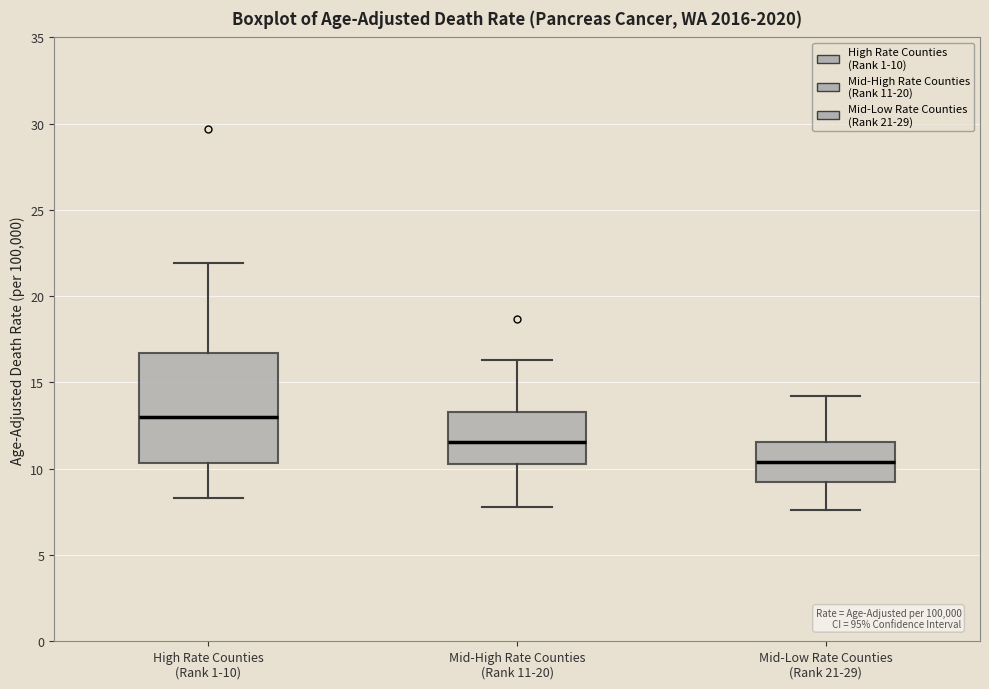

Reading left to right, read every box against the y-axis: the position of its median line, the range the box covers, and the ends of its whiskers. The values are not printed on the chart, so give them approximately, as read against the axis.

High Rate Counties (Rank 1-10): median 13.0, box 10.5 to 16.5, whiskers 8.5 to 22.0
Mid-High Rate Counties (Rank 11-20): median 11.5, box 10.5 to 13.5, whiskers 8.0 to 16.5
Mid-Low Rate Counties (Rank 21-29): median 10.5, box 9.5 to 11.5, whiskers 7.5 to 14.0